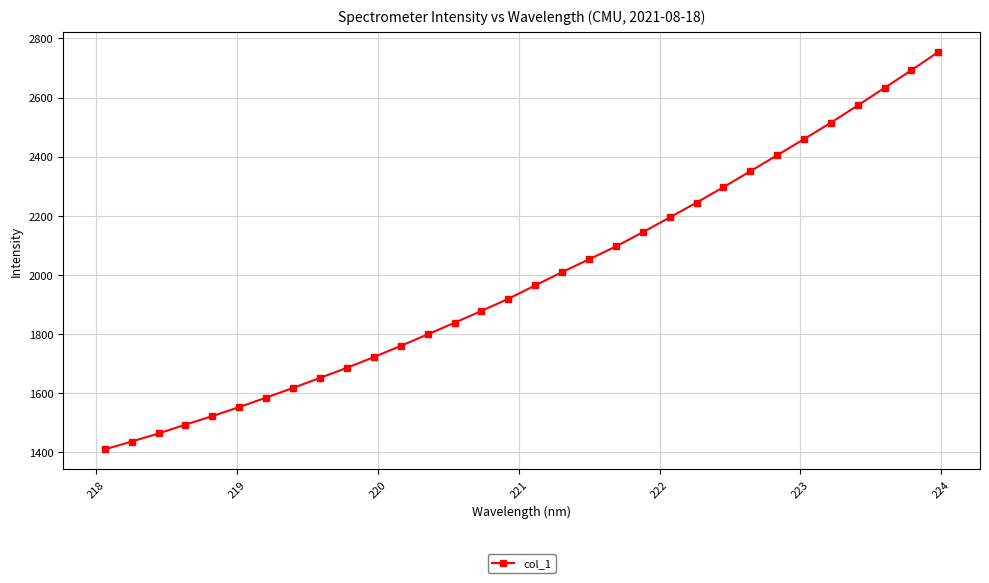

Reading left to right, list all the values displayed in this chart.

1410.2	1436.7	1464.0	1494.0	1522.8	1553.3	1585.4	1618.1	1652.0	1686.0	1722.3	1760.3	1799.0	1838.4	1878.4	1919.4	1964.8	2009.5	2052.9	2096.2	2144.5	2194.4	2244.7	2296.8	2350.7	2404.6	2459.4	2514.8	2573.2	2632.6	2692.3	2754.1